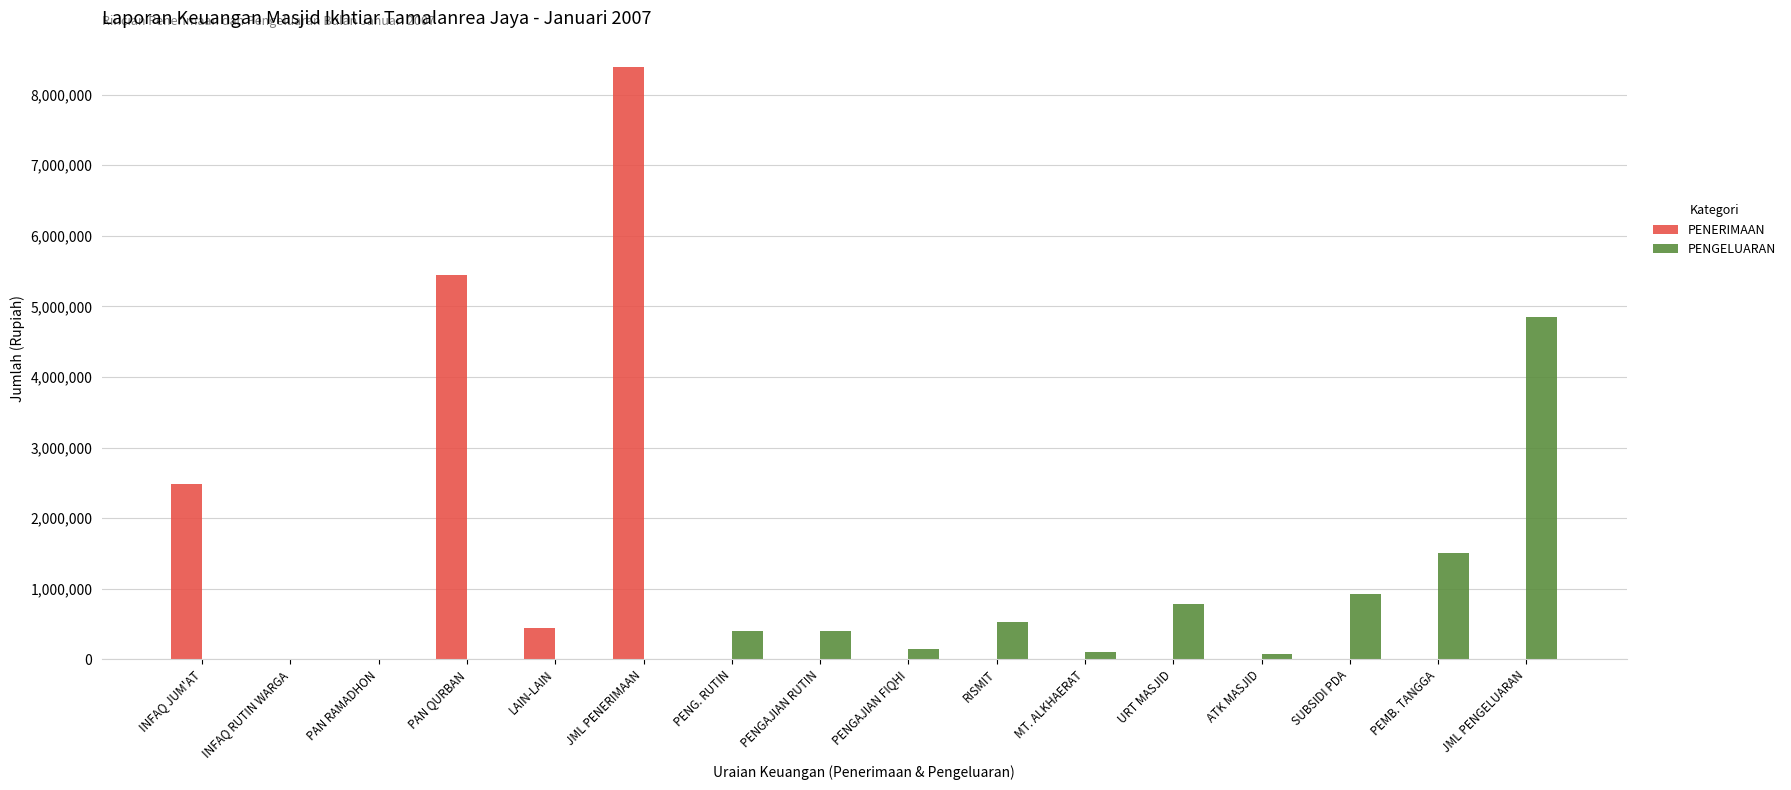

Which category has the highest value in the PENERIMAAN series?

JML PENERIMAAN